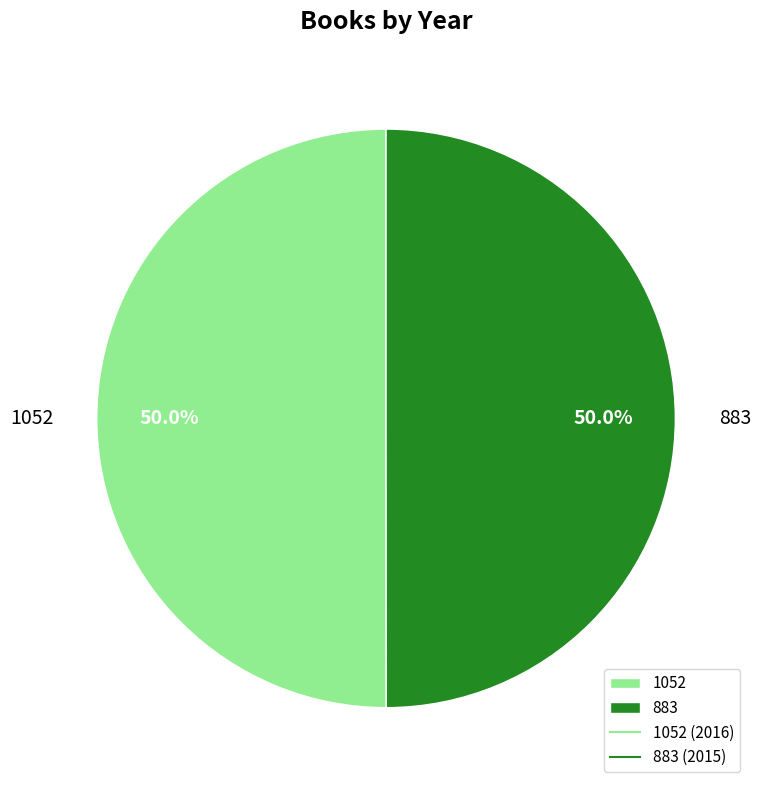

Combined, do 1052 and 883 account for over 50%?

Yes